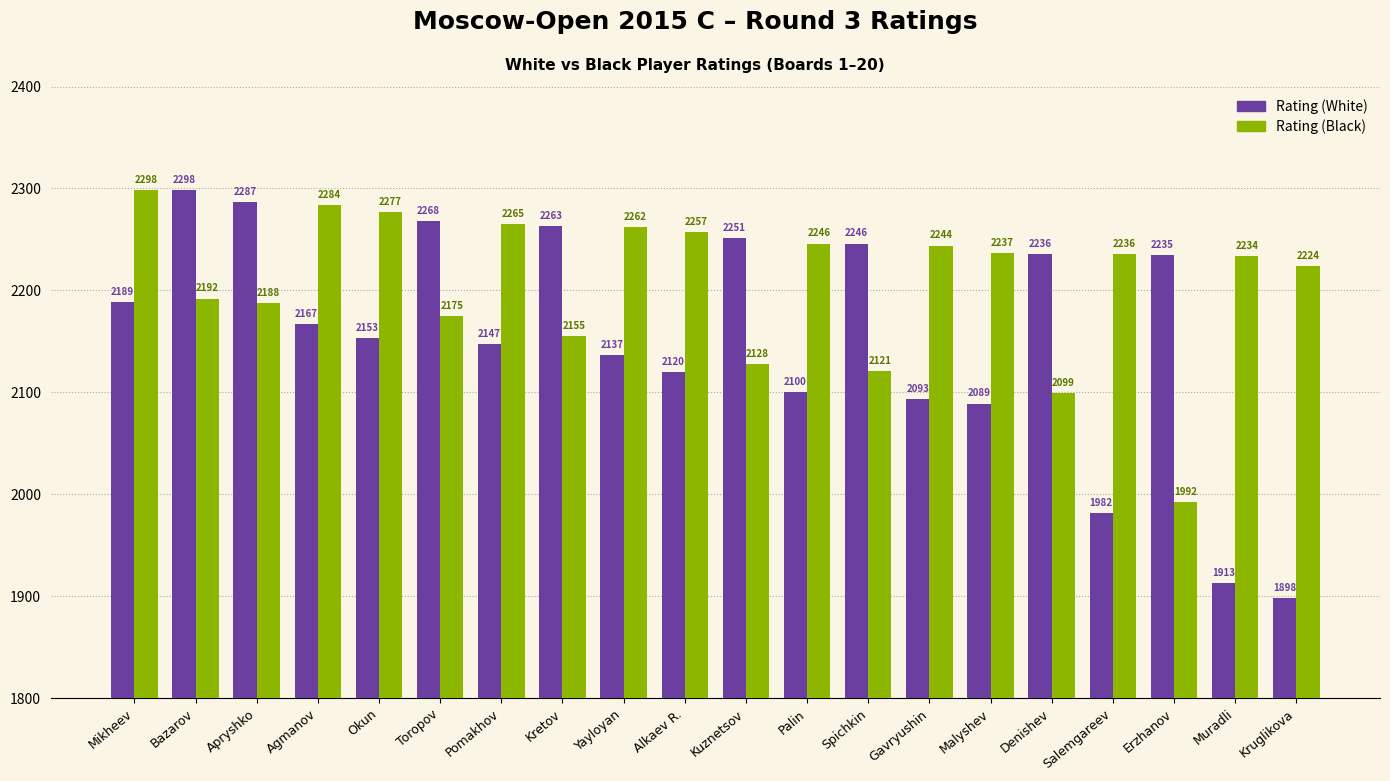

Which series has the largest range (max minus min)?

Rating (White)